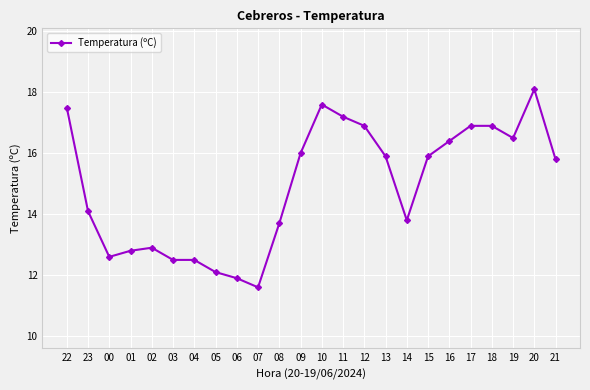

What is the label of the 19th point from the left?

16